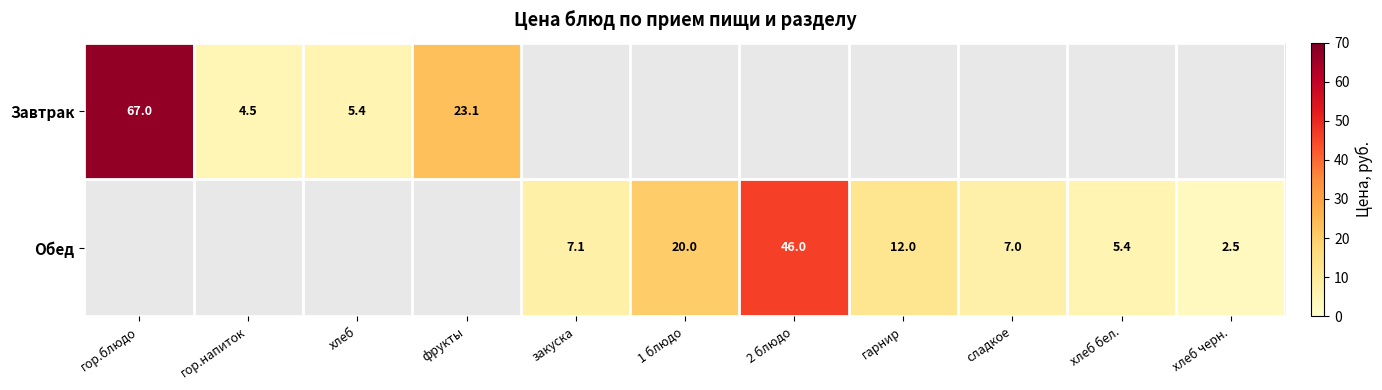

The value of Обед at 1 блюдо is 20.0. True or false?

True